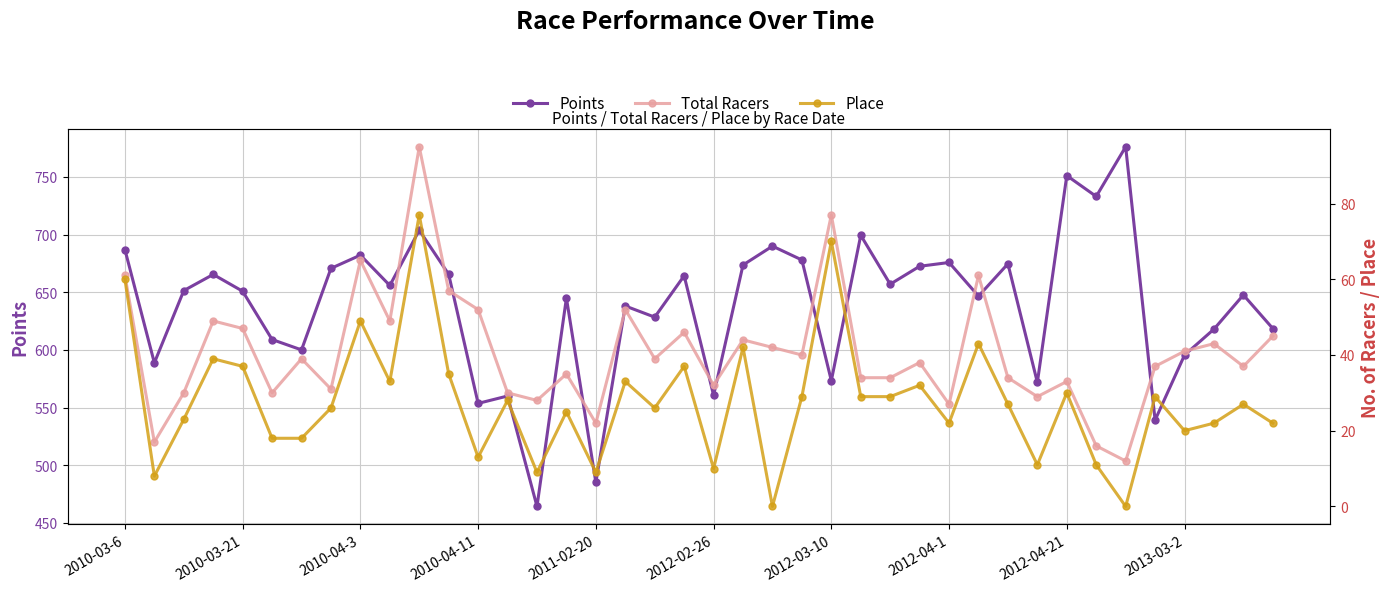

What is the highest value of the Points series?

776.2